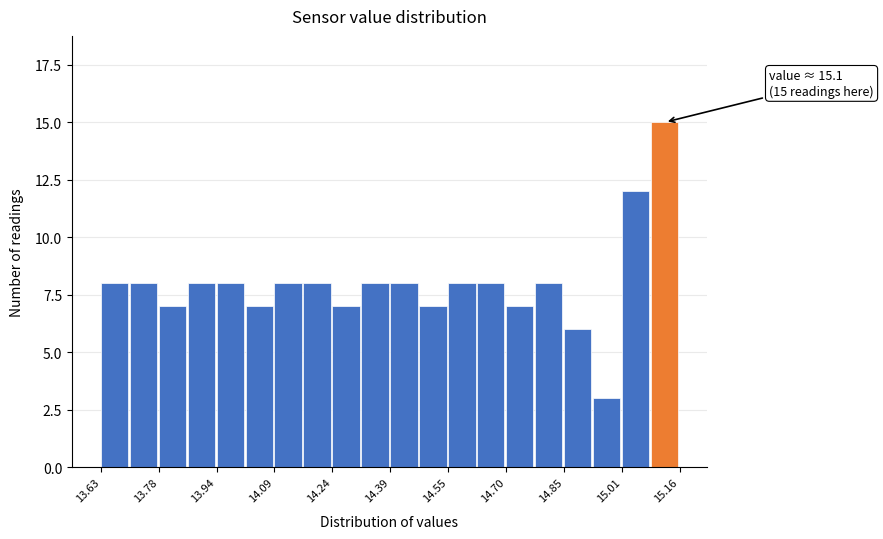

Read against the x-axis, roughly where is the centre of the tallest bar?

15.12